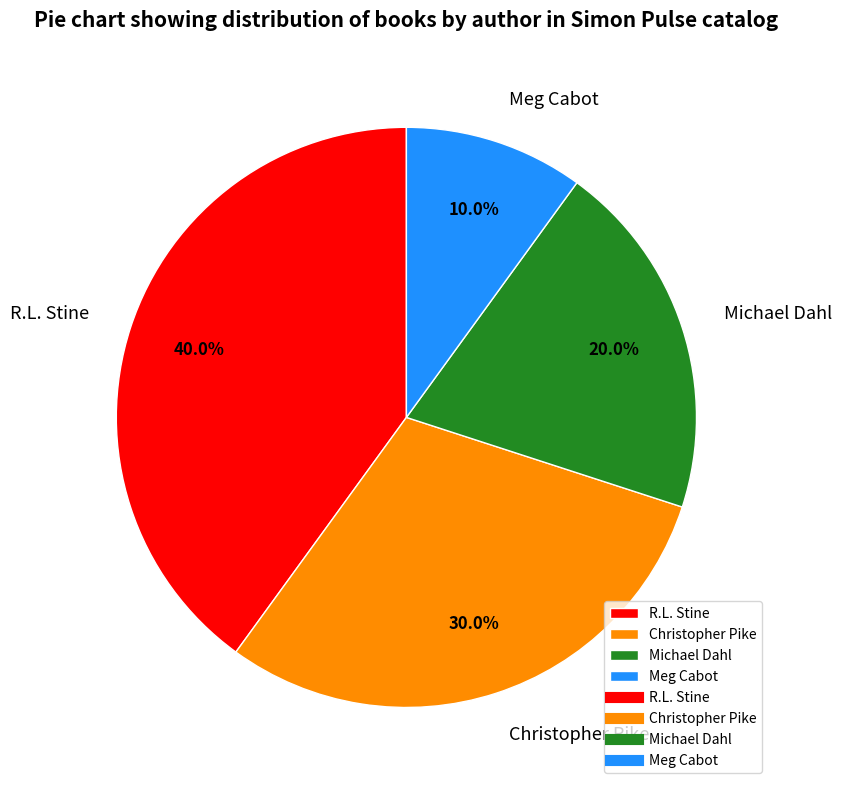

What portion of the pie excludes Christopher Pike?

70.0%